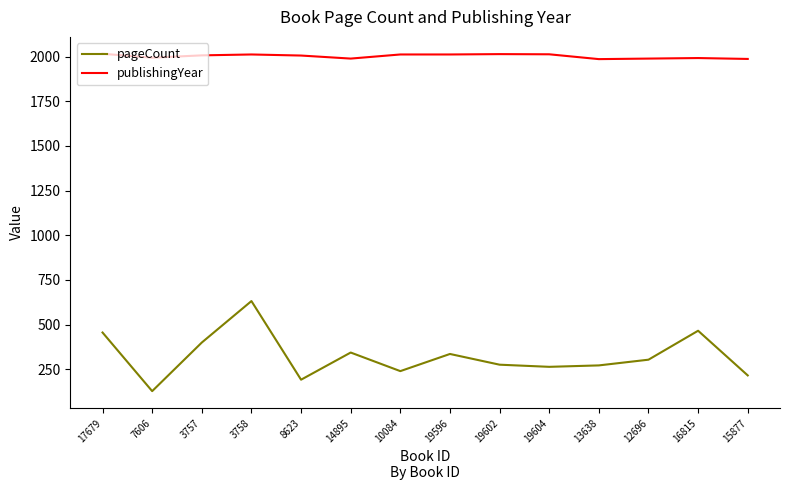

True or false: publishingYear and pageCount intersect in this chart.

False